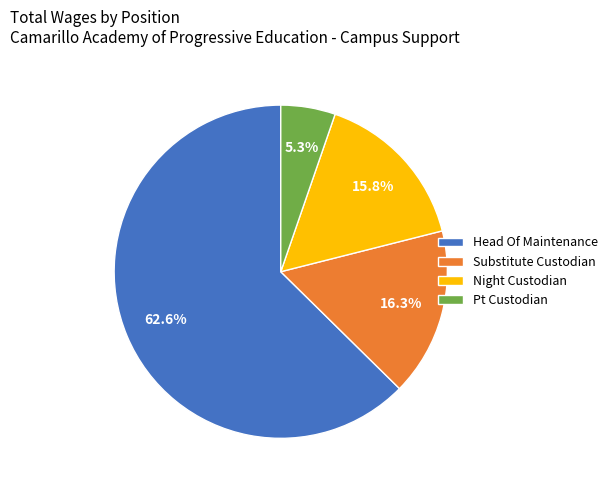

Between Pt Custodian and Substitute Custodian, which is larger?

Substitute Custodian